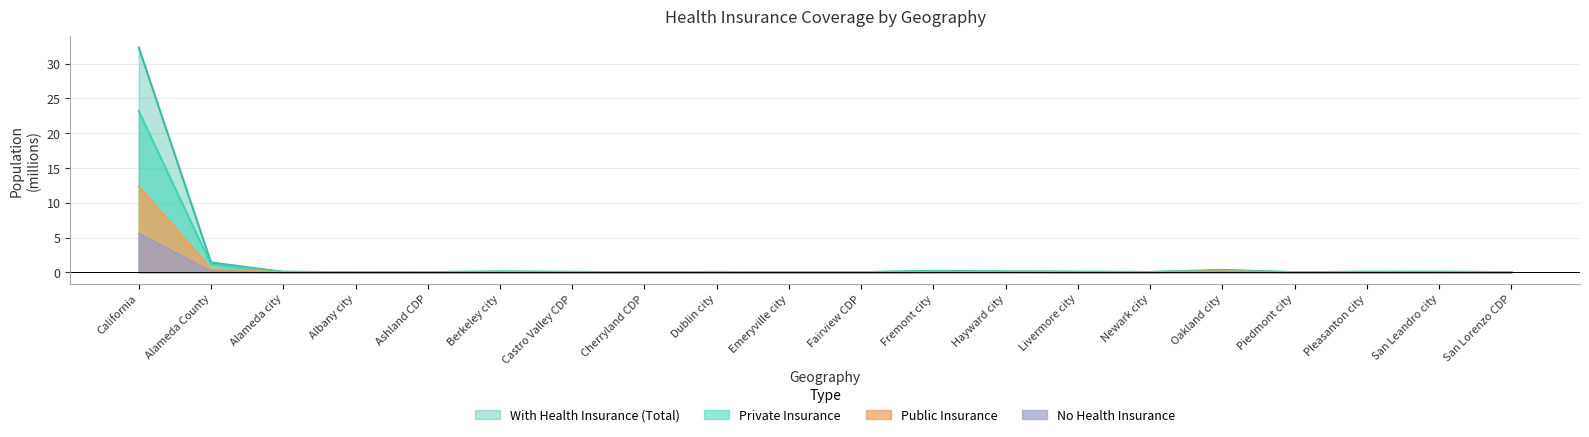

True or false: Private Insurance and With Health Insurance (Total) cross at least once.

False